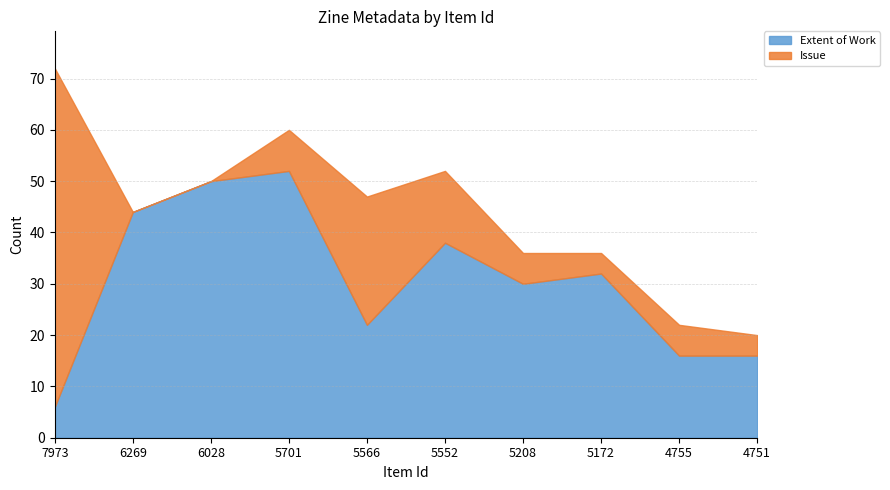

At which category is the sum across all series the highest?

7973